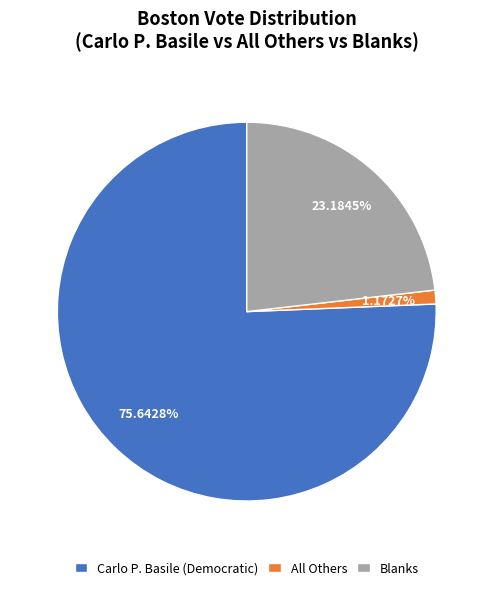

True or false: All Others accounts for 1% of the total.

True